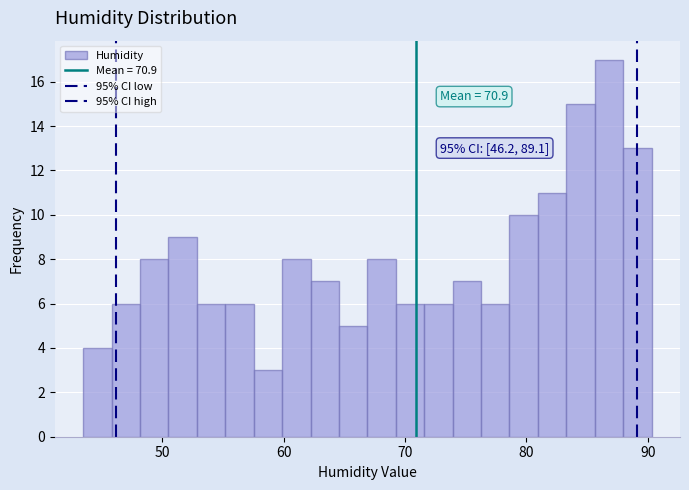

Read against the x-axis, roughly where is the centre of the tallest bar?

87